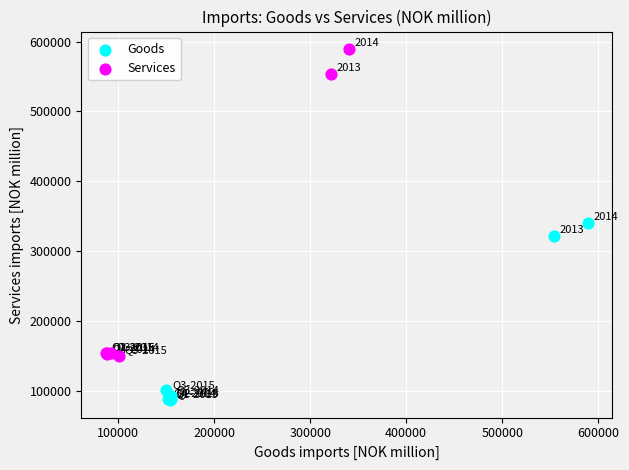

What are all the series names shown in the legend?

Goods, Services